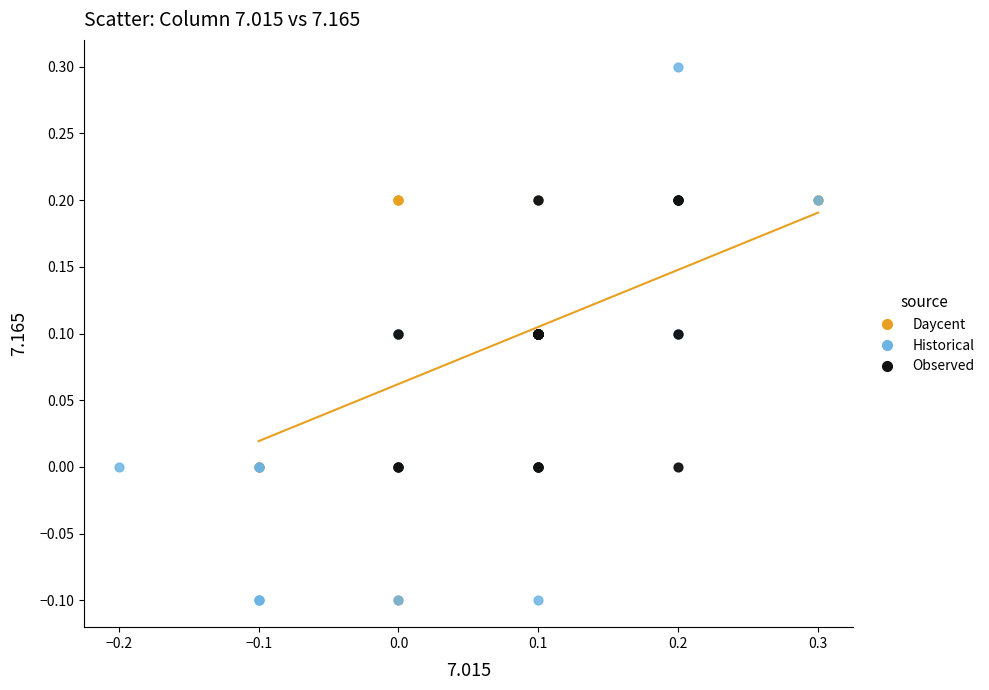

Which series reaches the maximum Y coordinate?

Historical